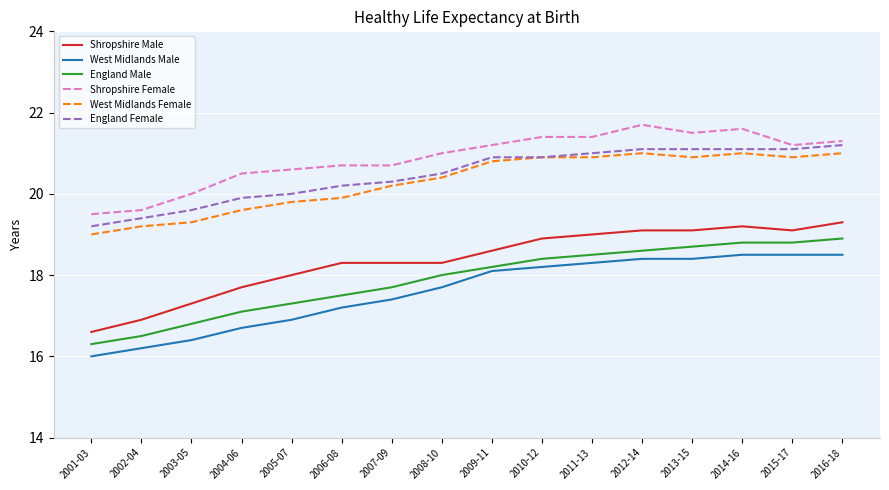

Is the value of Shropshire Male at 2002-04 greater than the value of England Female at 2005-07?

No